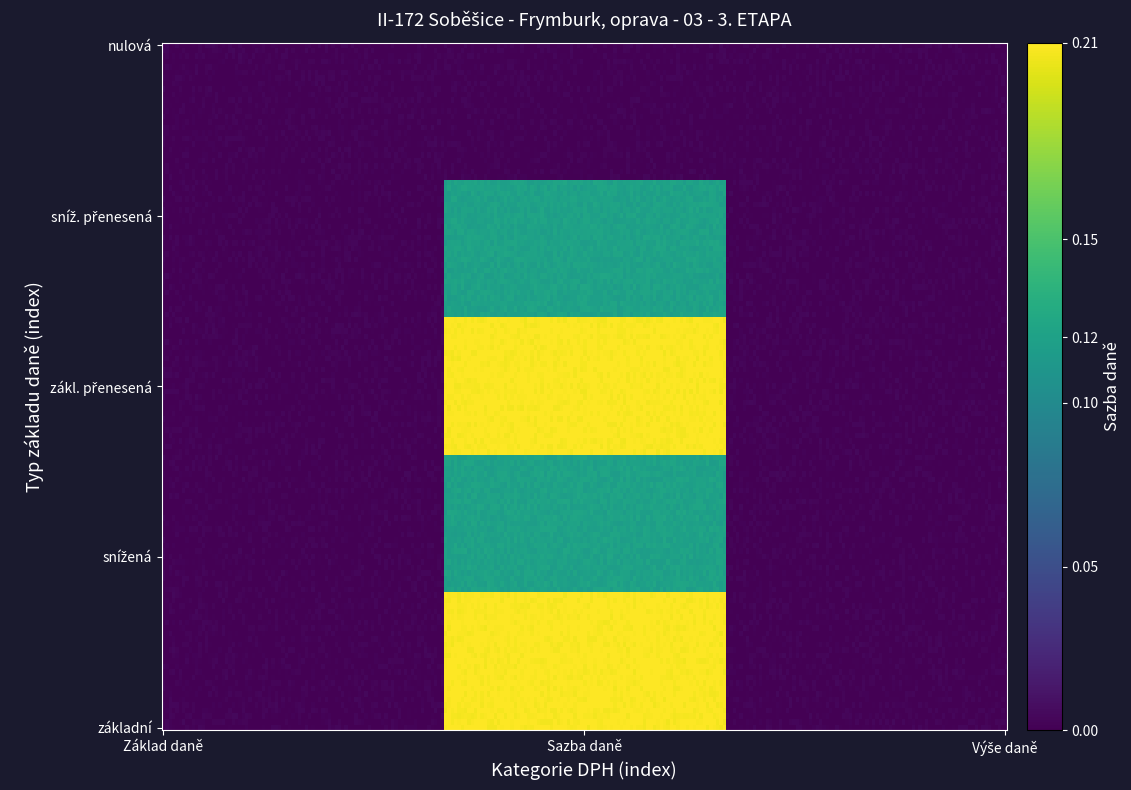

What is the total value across all series at Sazba daně?

0.7